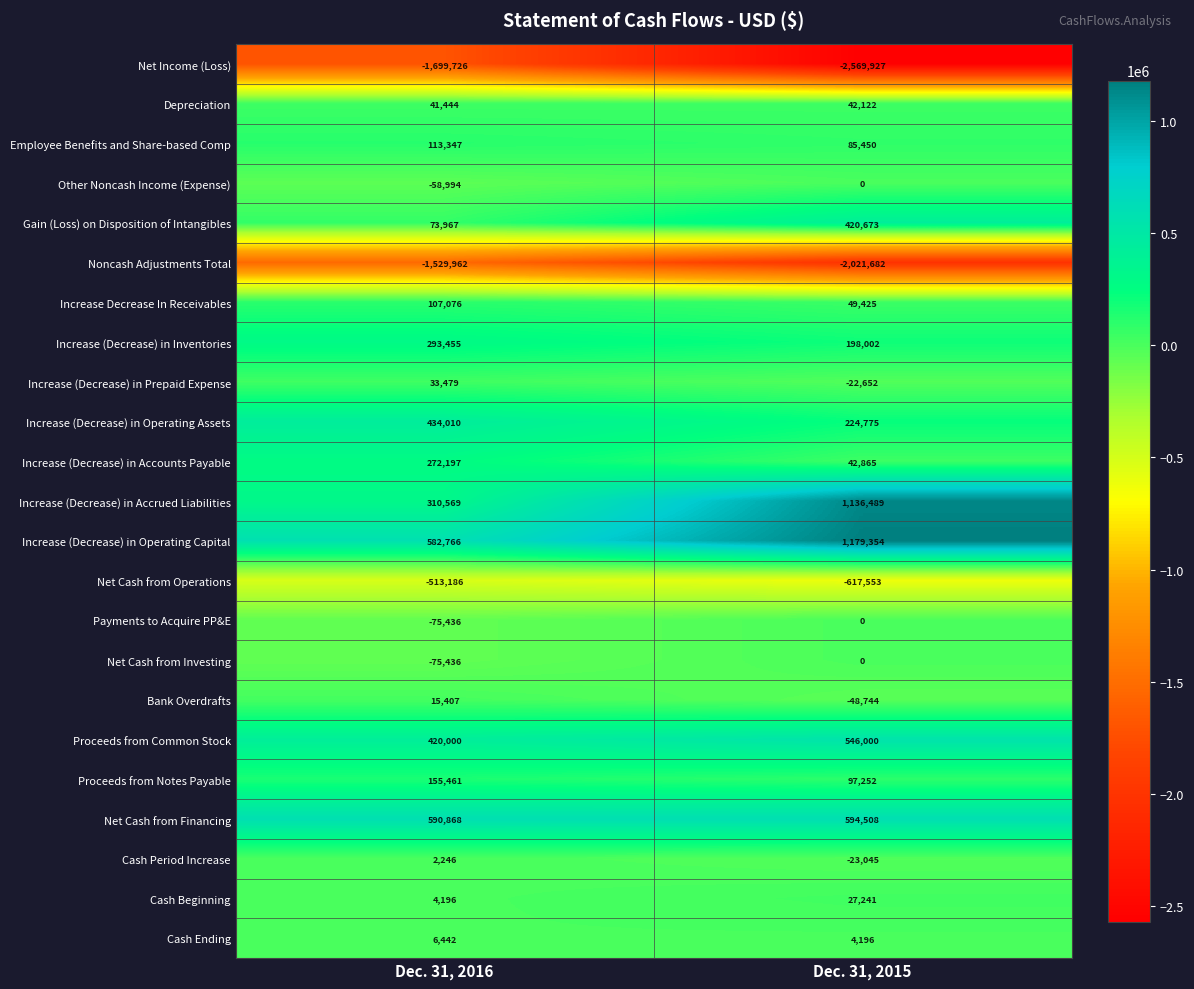

Rank the categories by Proceeds from Notes Payable value from highest to lowest.

Dec. 31, 2016, Dec. 31, 2015